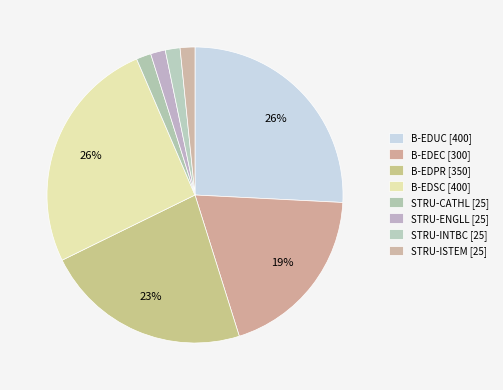

Which category has the smallest portion of the pie?

STRU-CATHL